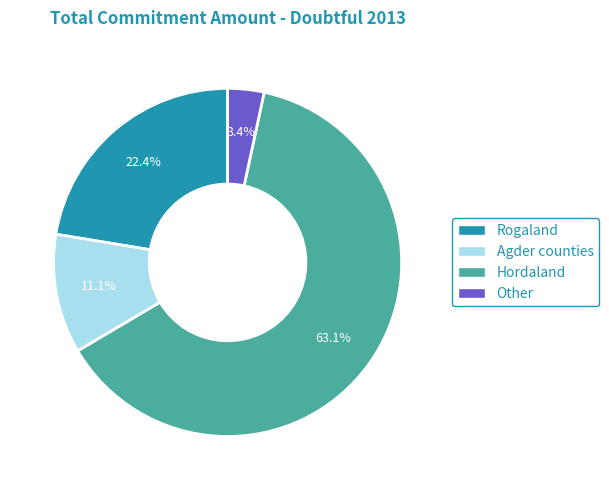

Rank the categories by value from highest to lowest.

Hordaland, Rogaland, Agder counties, Other